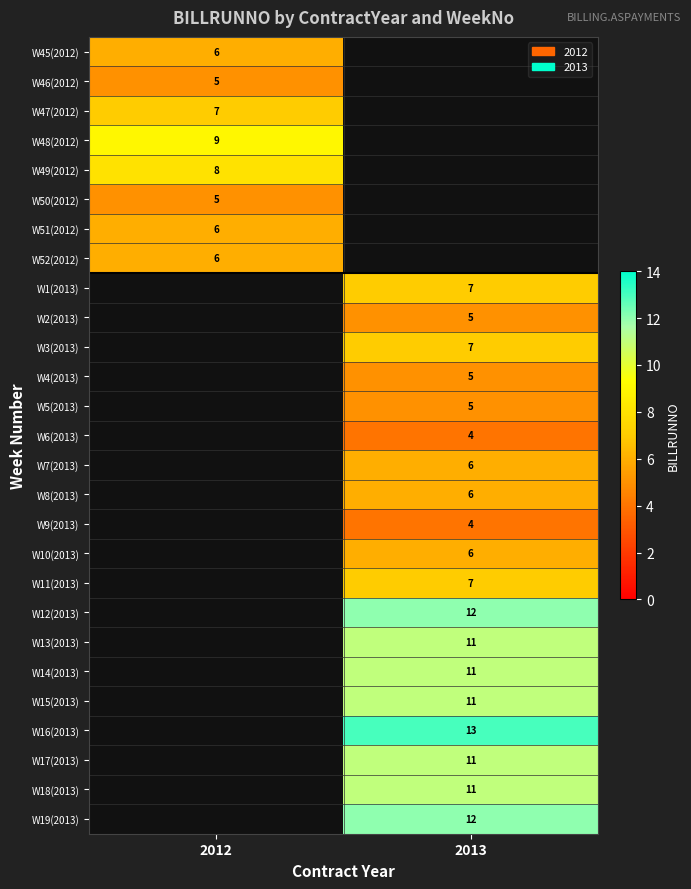

Is it true that W17(2013) equals 20 at 2013?

False